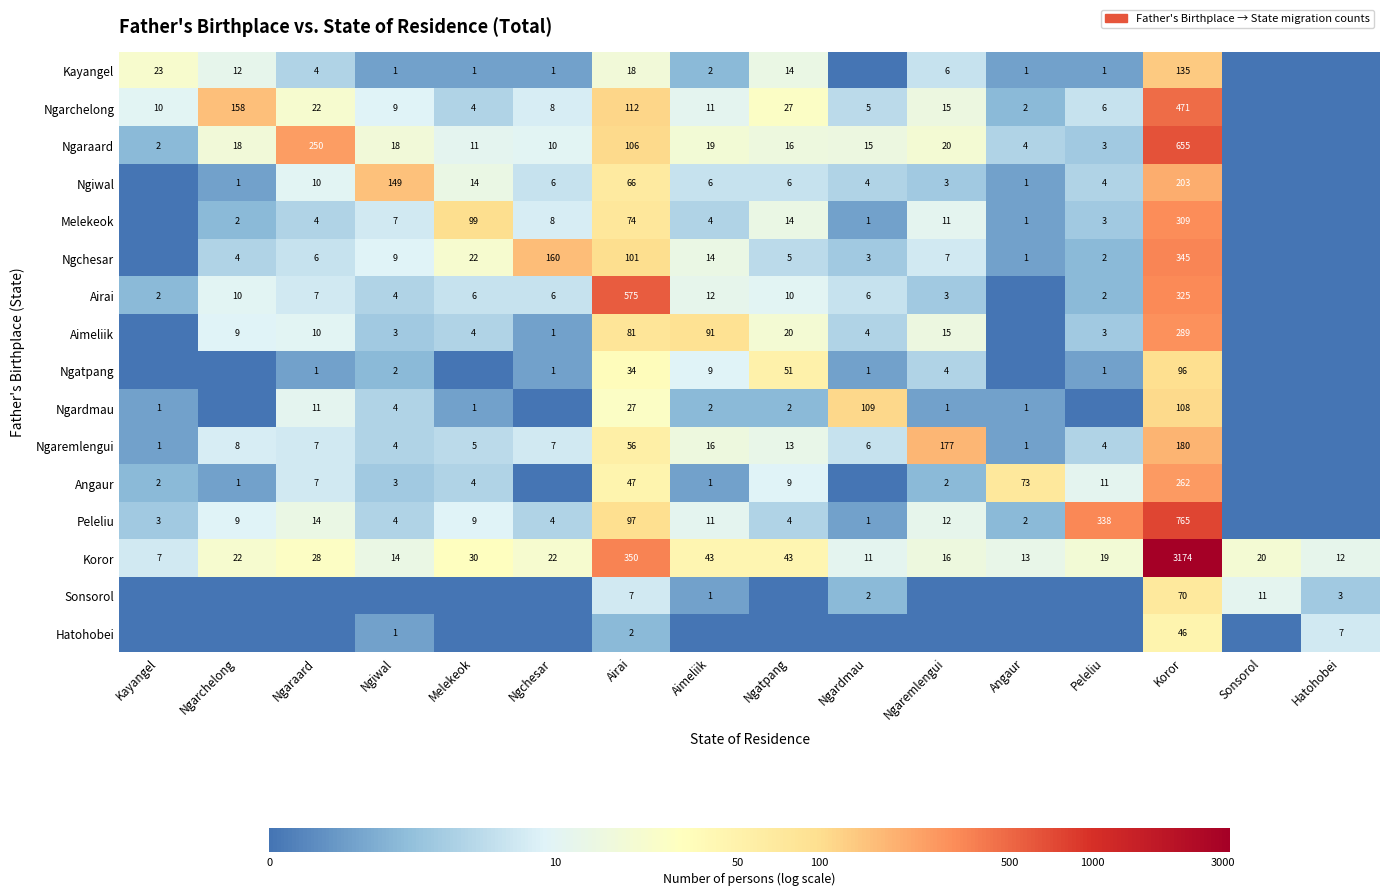

What is the sum of the Ngaraard values at Ngaremlengui and Koror?

675